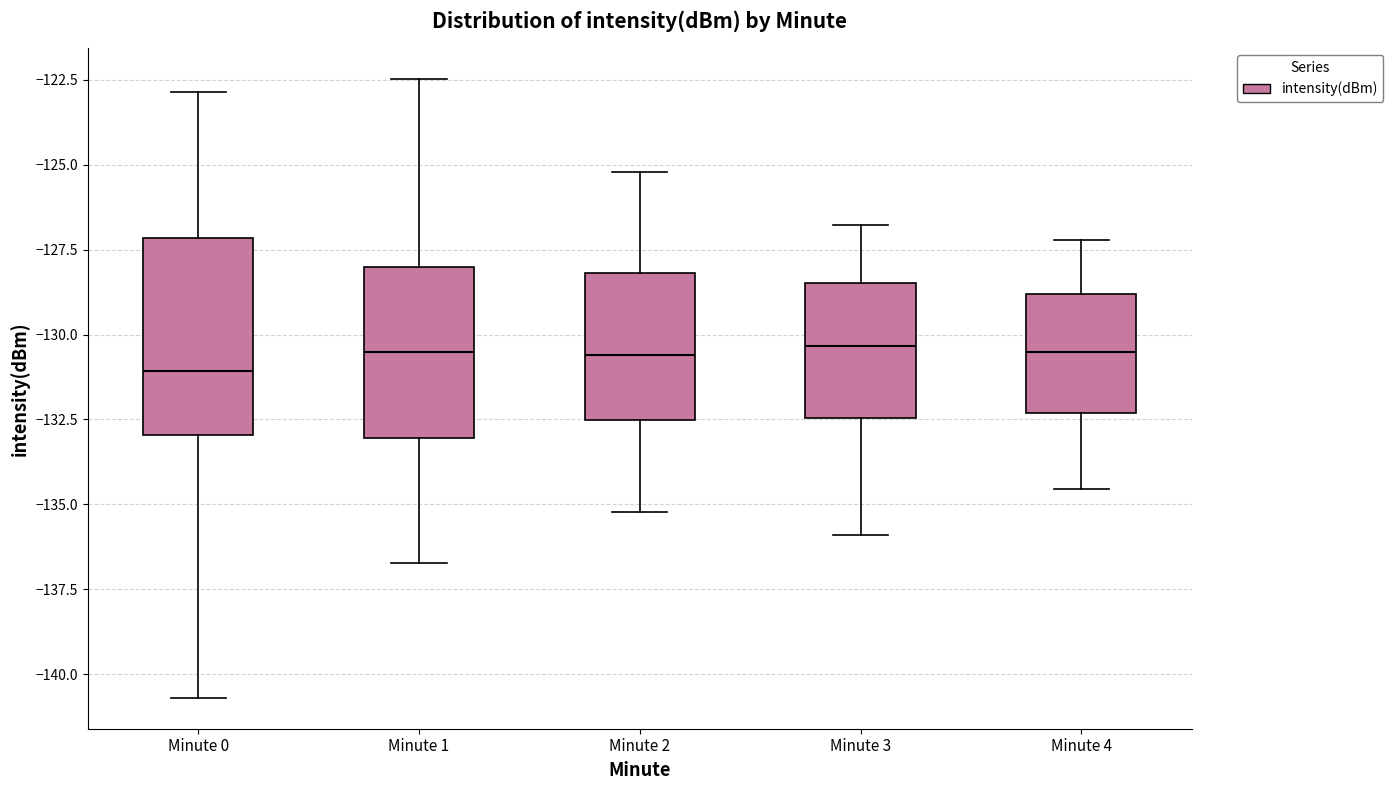

Reading left to right, transcribe this box plot: for each box, give where its median line is, the range the box spans, and where its two whiskers end, as read against the y-axis. The values are not printed on the chart, so give them approximately, as read against the axis.

Minute 0: median -131.0, box -133.0 to -127.0, whiskers -140.5 to -123.0
Minute 1: median -130.5, box -133.0 to -128.0, whiskers -136.5 to -122.5
Minute 2: median -130.5, box -132.5 to -128.0, whiskers -135.0 to -125.0
Minute 3: median -130.5, box -132.5 to -128.5, whiskers -136.0 to -127.0
Minute 4: median -130.5, box -132.5 to -129.0, whiskers -134.5 to -127.0